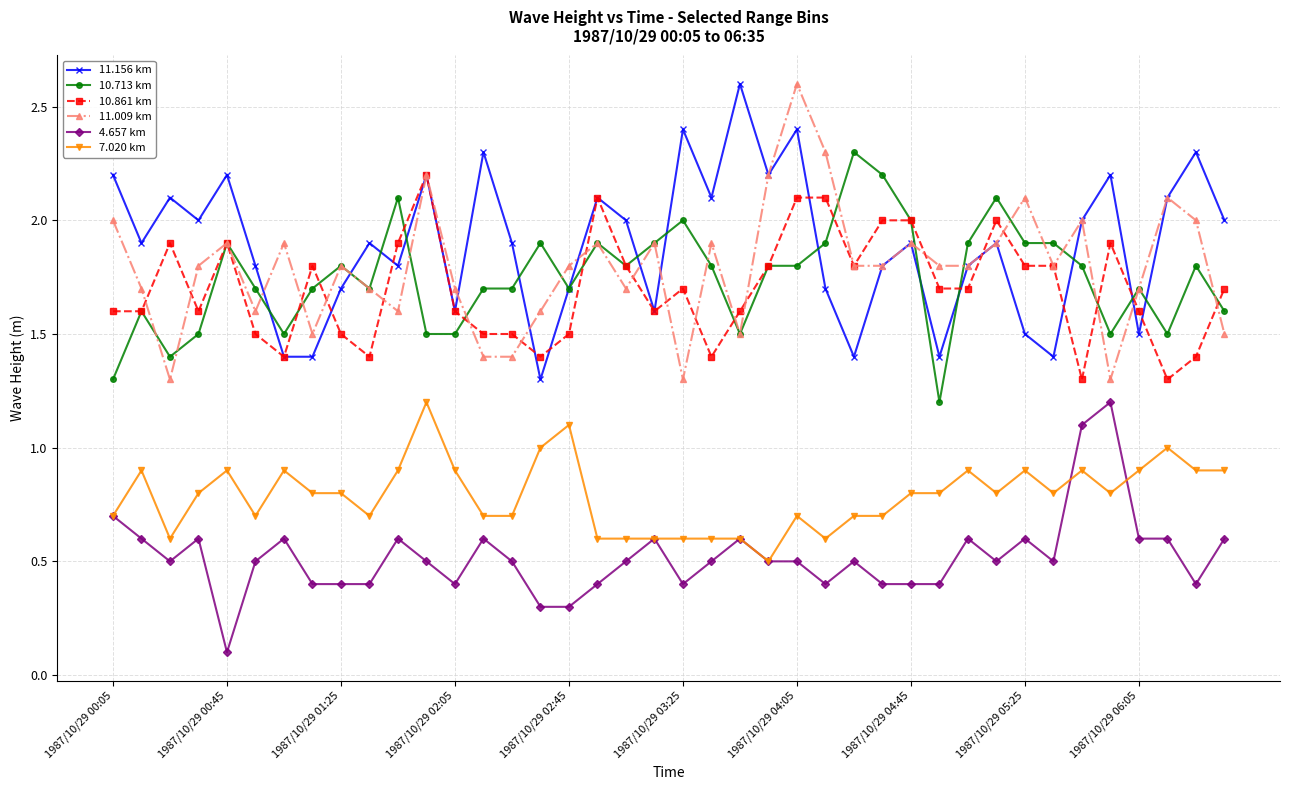

At how many categories does at least one series exceed 0?

40